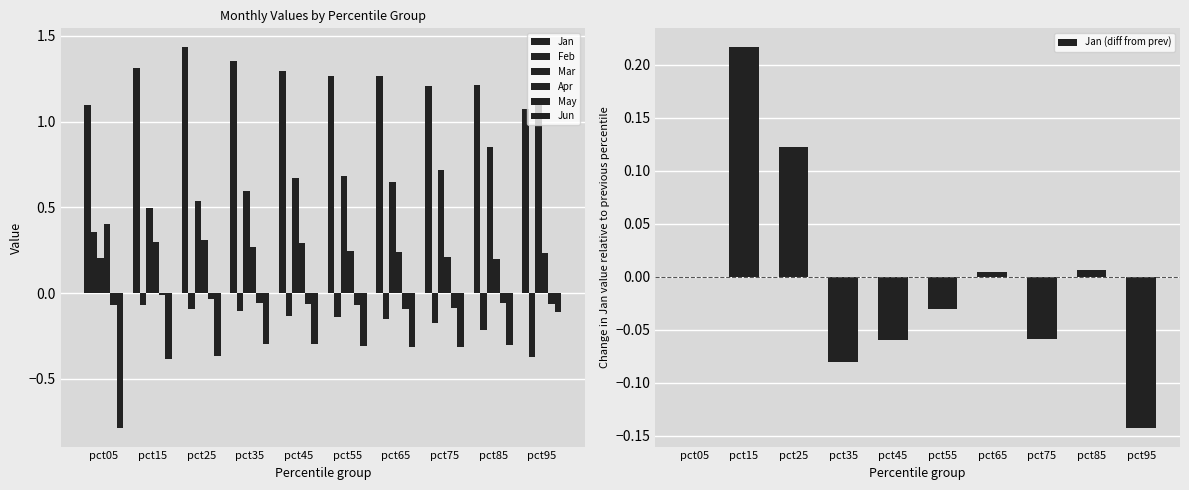

What is the value of the Mar bar at the 3rd from the left?

0.5